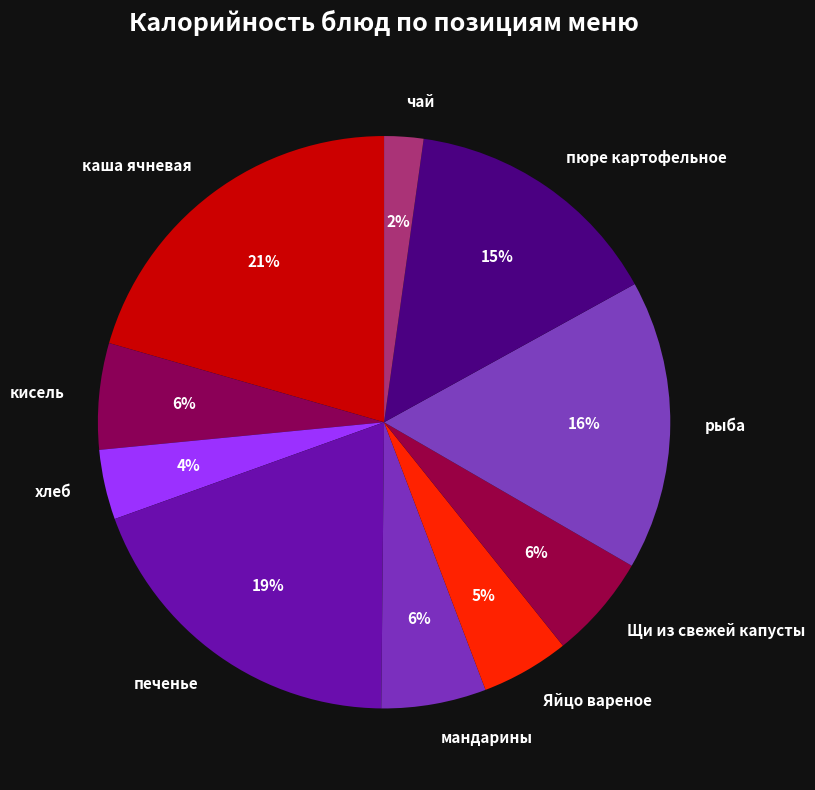

How many segments does this pie chart have?

10